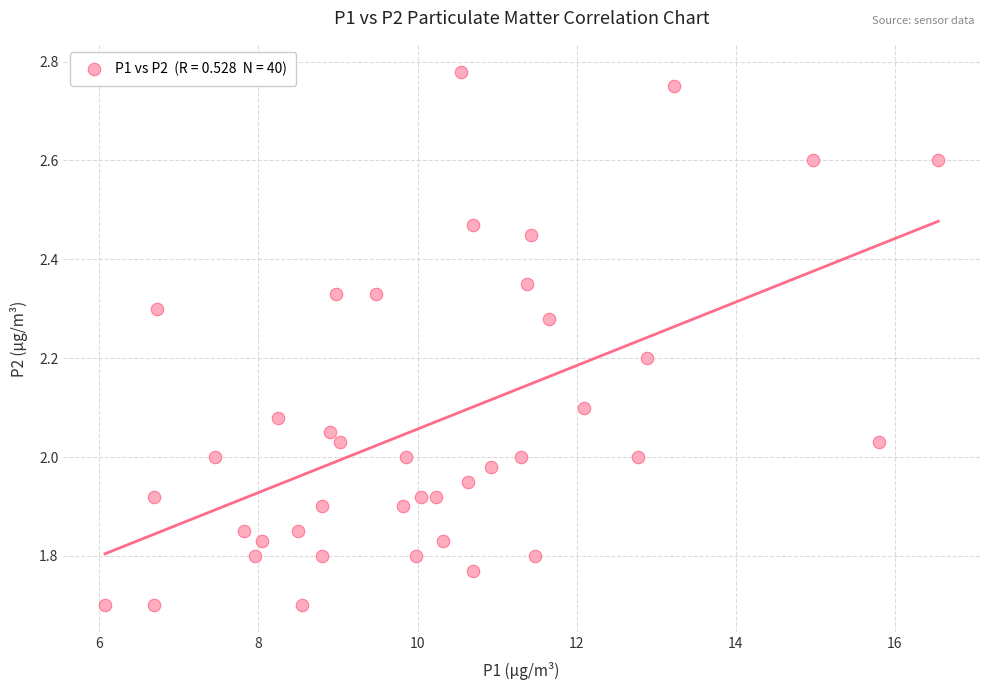

What is the range of X values (max minus min)?

10.5